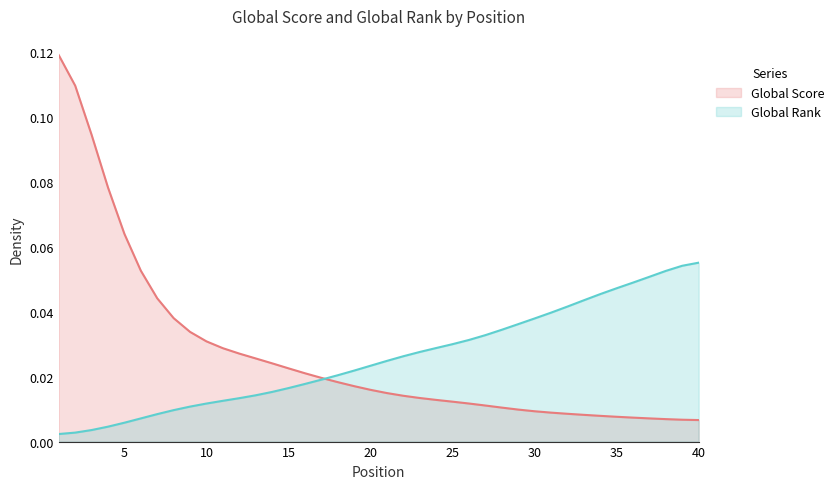

List the labels in order of value, smallest first.

1, 2, 3, 4, 5, 6, 7, 8, 9, 10, 11, 12, 13, 14, 15, 16, 17, 18, 19, 20, 21, 22, 23, 24, 25, 26, 27, 28, 29, 30, 31, 32, 33, 34, 35, 36, 37, 38, 39, 40